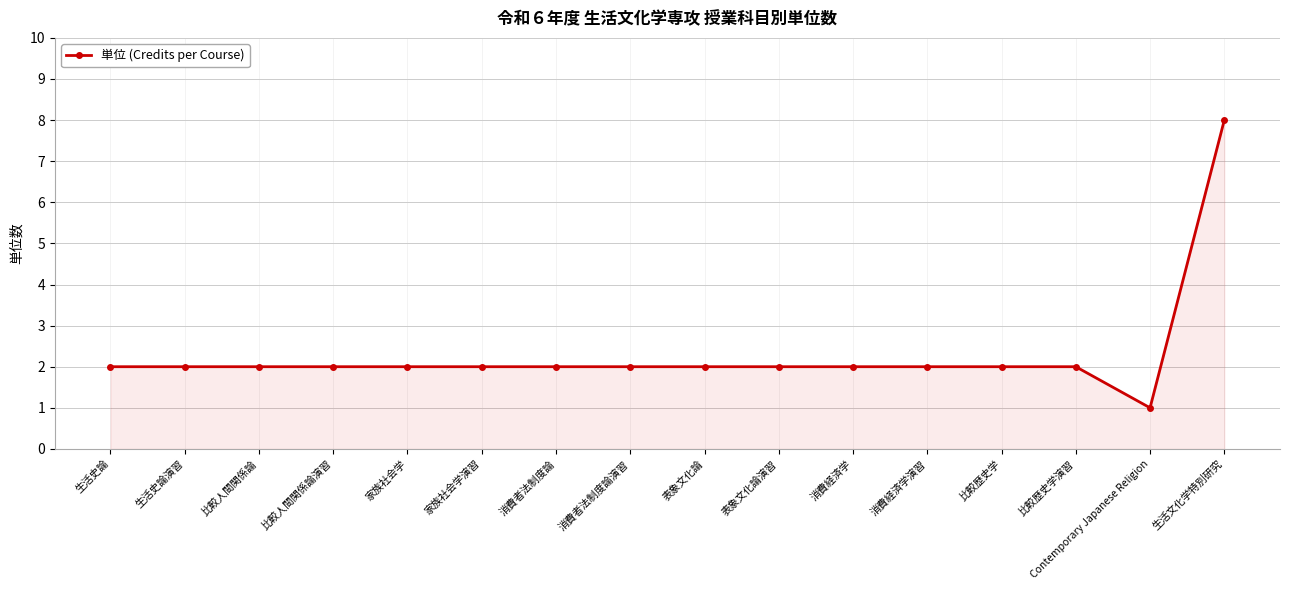

What is the maximum value shown in the chart?

8